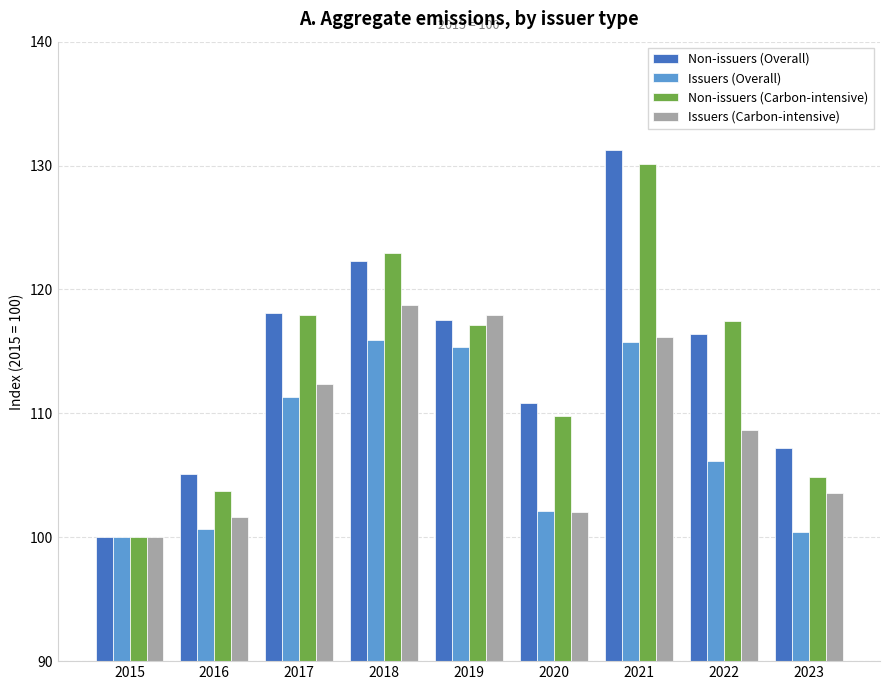

How many groups of bars are there?

9